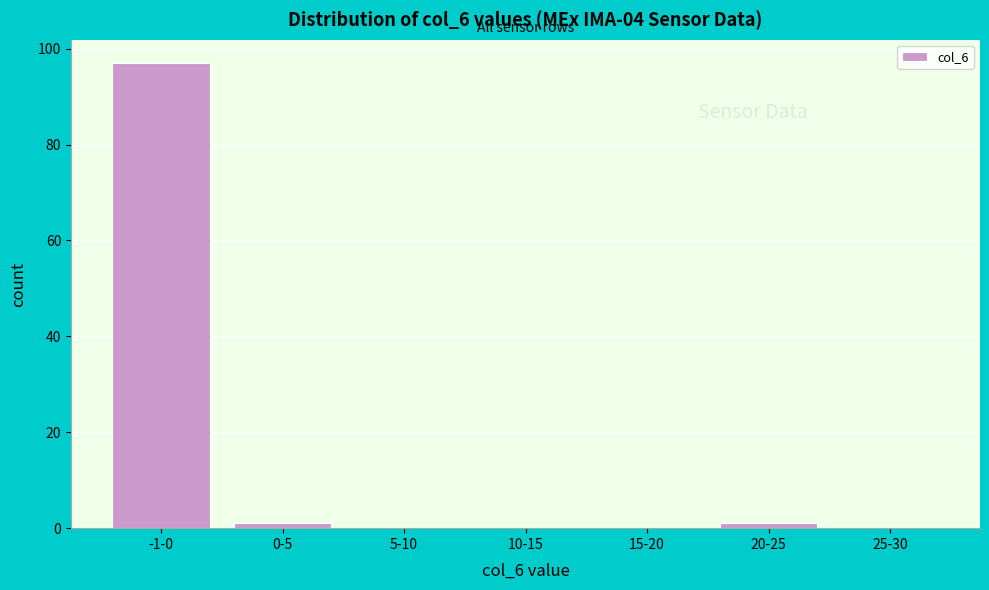

Reading left to right, extract all data points from this chart.

-1-0=97	0-5=1	5-10=0	10-15=0	15-20=0	20-25=1	25-30=0